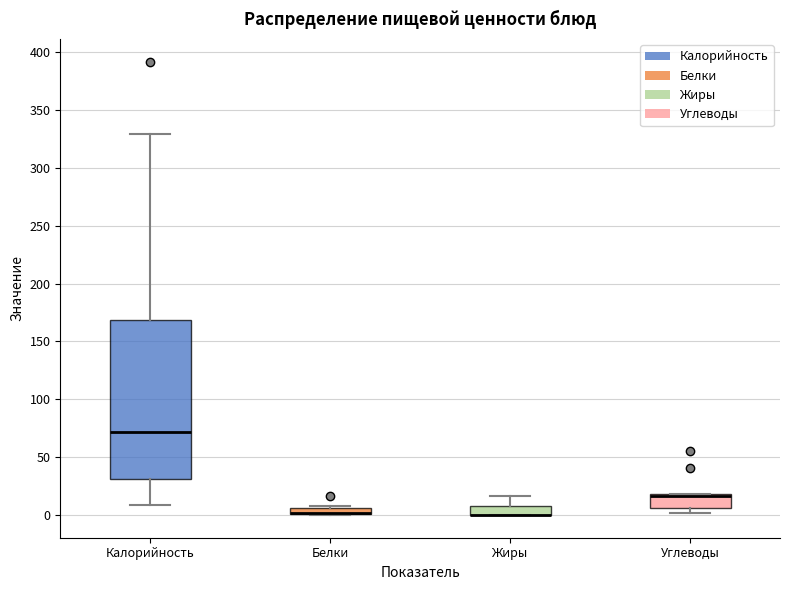

Which box is the tallest, from its lower edge to its upper edge?

Калорийность